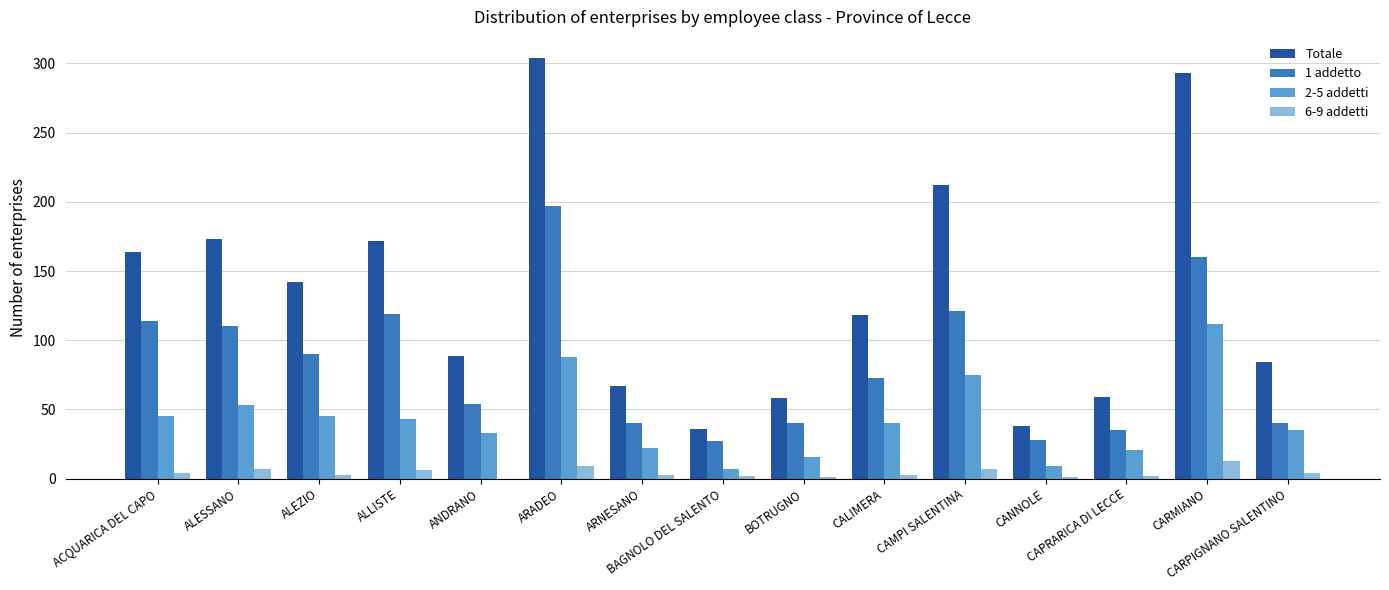

Which series has the largest total across all categories?

Totale